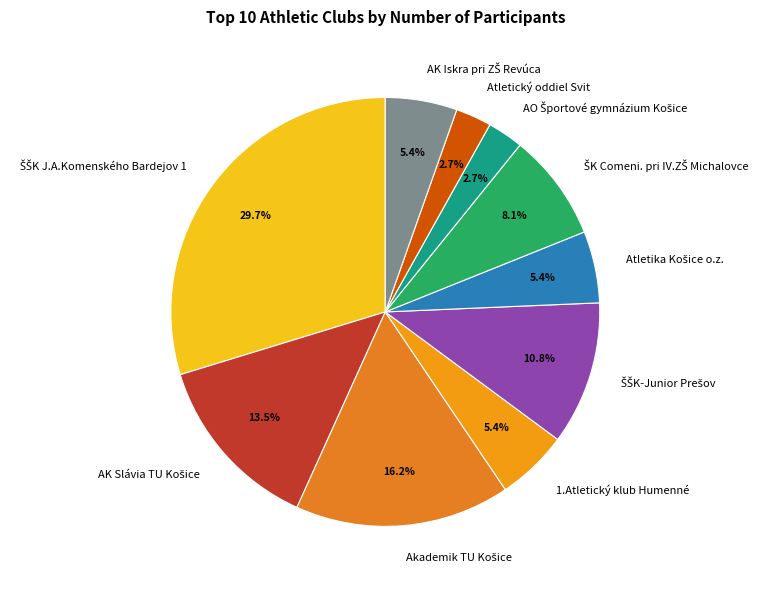

Does 1.Atletický klub Humenné account for over 50% of the chart?

No